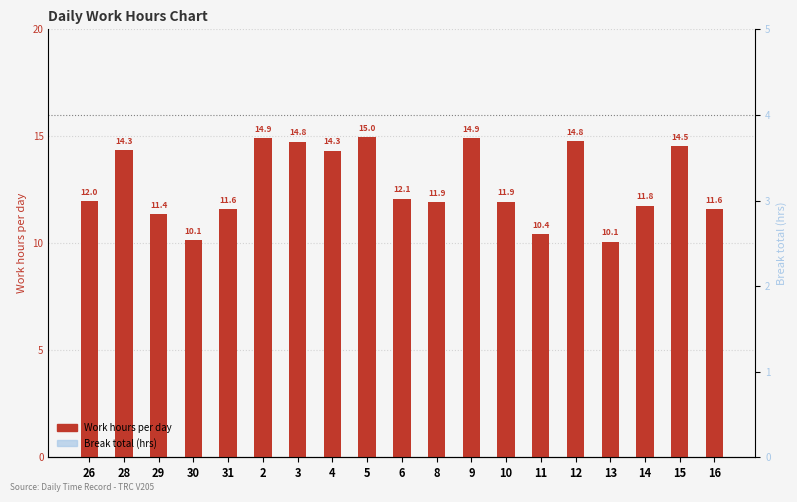

Which series has the largest total across all categories?

Work hours per day